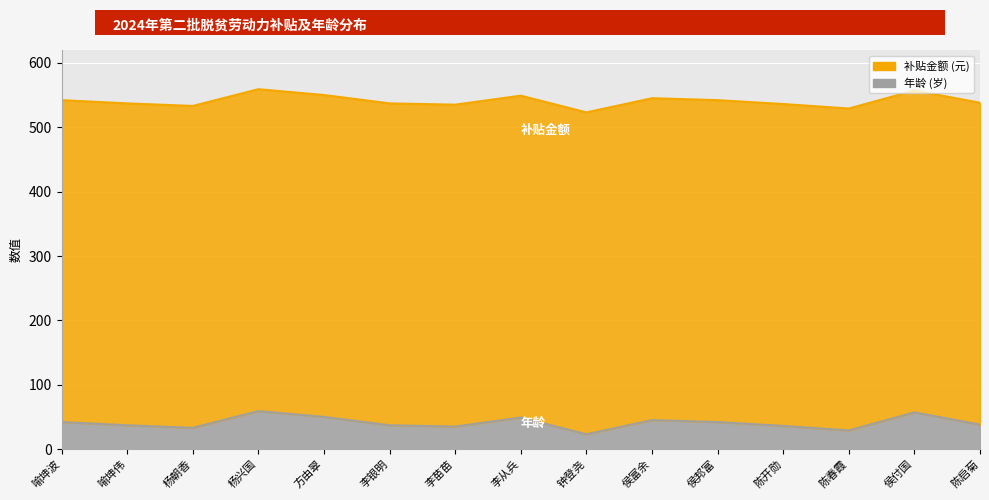

How many points are higher than both their immediate neighbors (excluding endpoints)?

4